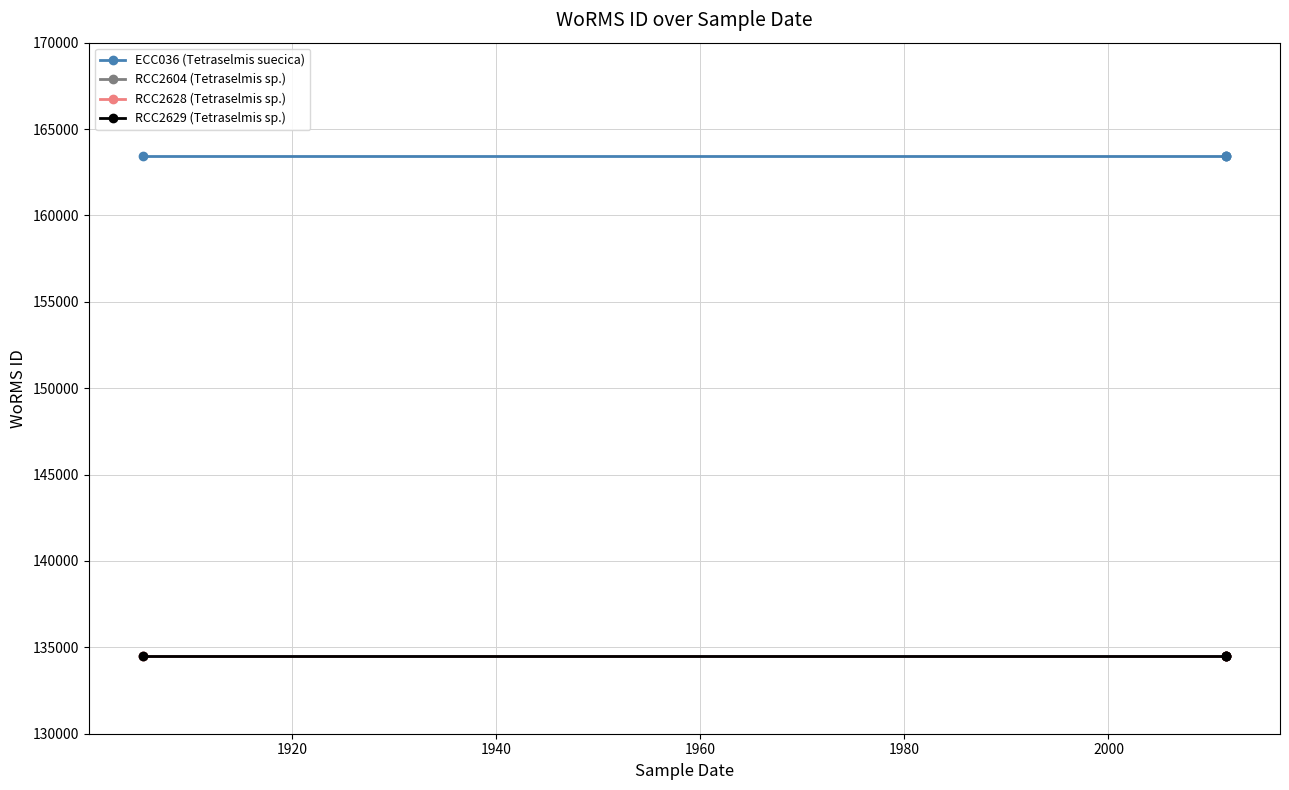

True or false: RCC2628 (Tetraselmis sp.) has a value of 36297 at 1960.

False